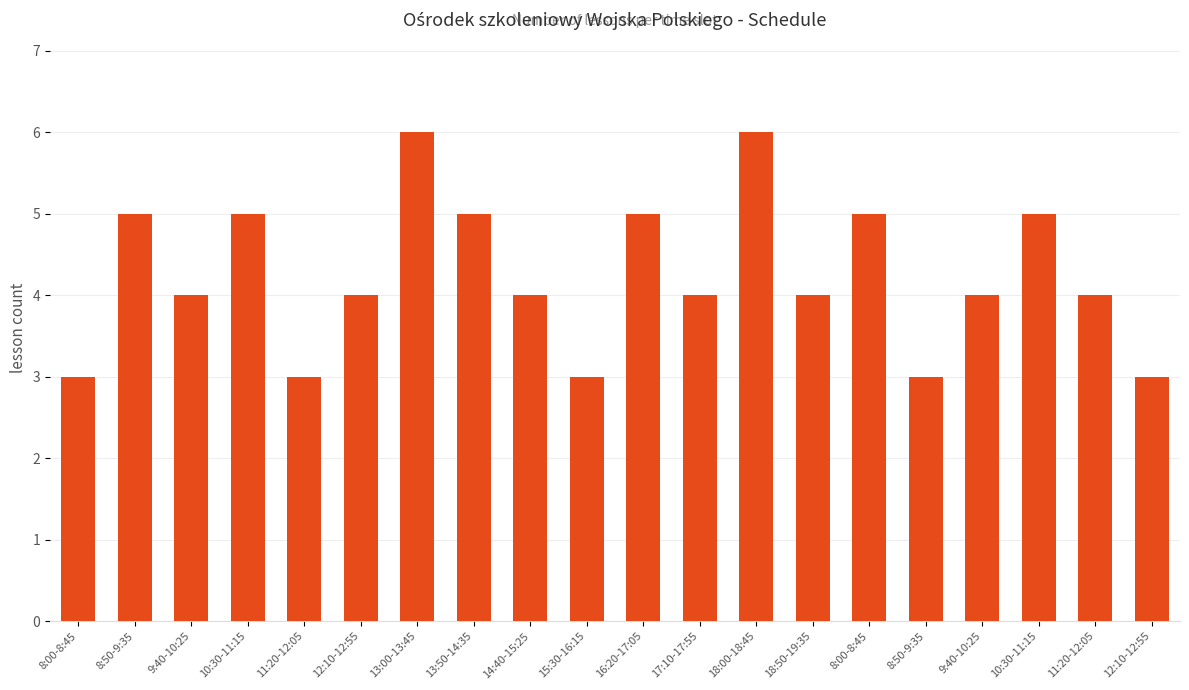

How many data points does each series have?

20